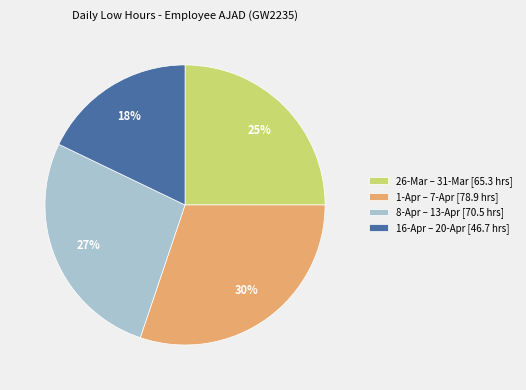

Which has a higher value, 16-Apr – 20-Apr [46.7 hrs] or 1-Apr – 7-Apr [78.9 hrs]?

1-Apr – 7-Apr [78.9 hrs]